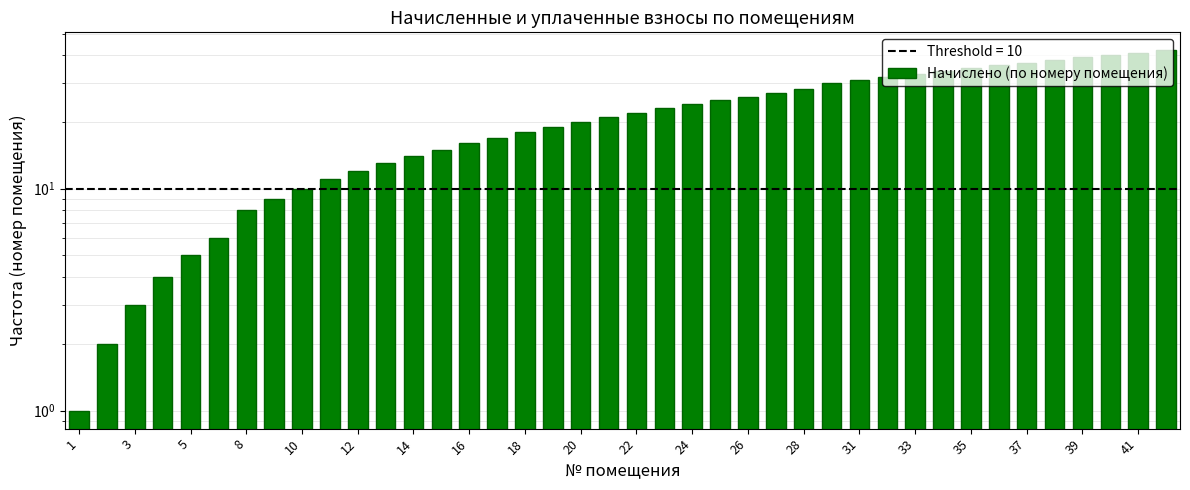

Reading left to right, list all the values displayed in this chart.

1	2	3	4	5	6	8	9	10	11	12	13	14	15	16	17	18	19	20	21	22	23	24	25	26	27	28	30	31	32	33	34	35	36	37	38	39	40	41	42